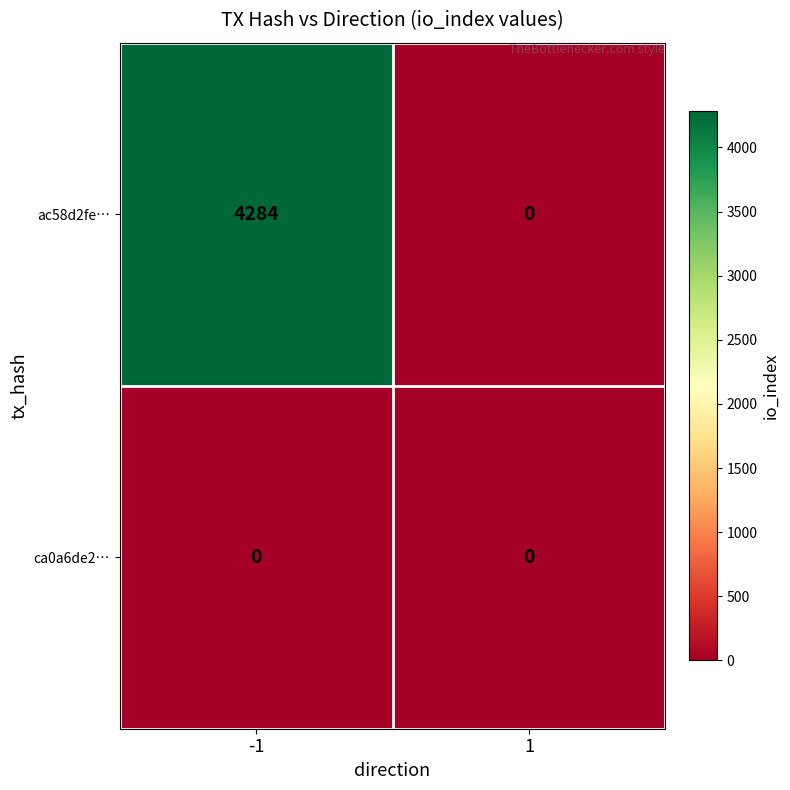

How many series are shown in this chart?

2